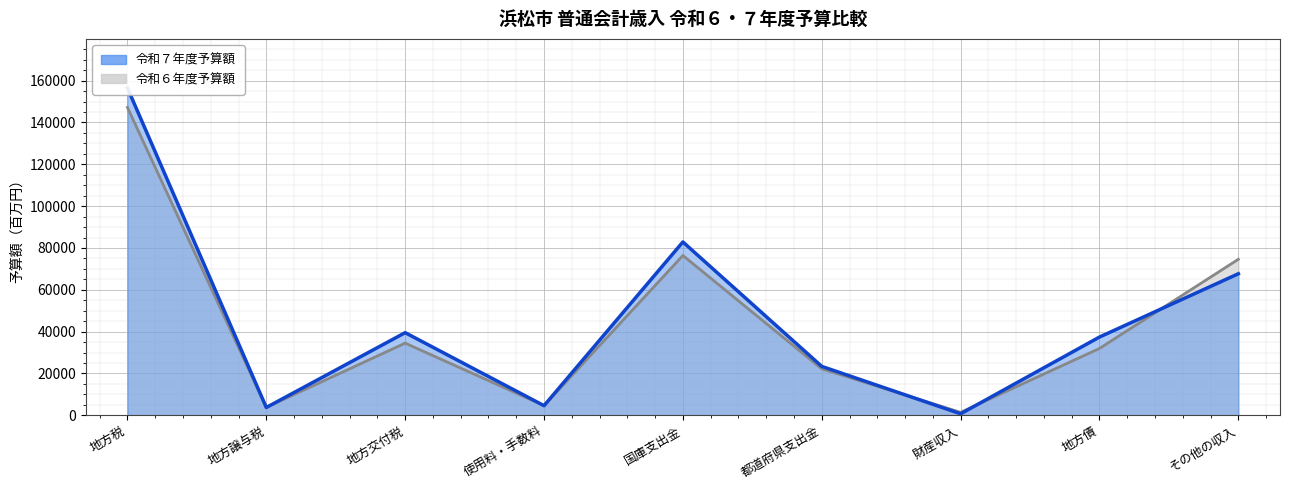

Between 地方譲与税 and 国庫支出金, which series saw the biggest shift?

令和７年度予算額